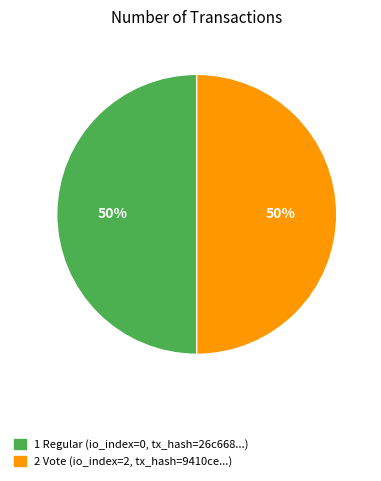

To the nearest percent, what is the average slice percentage?

50%